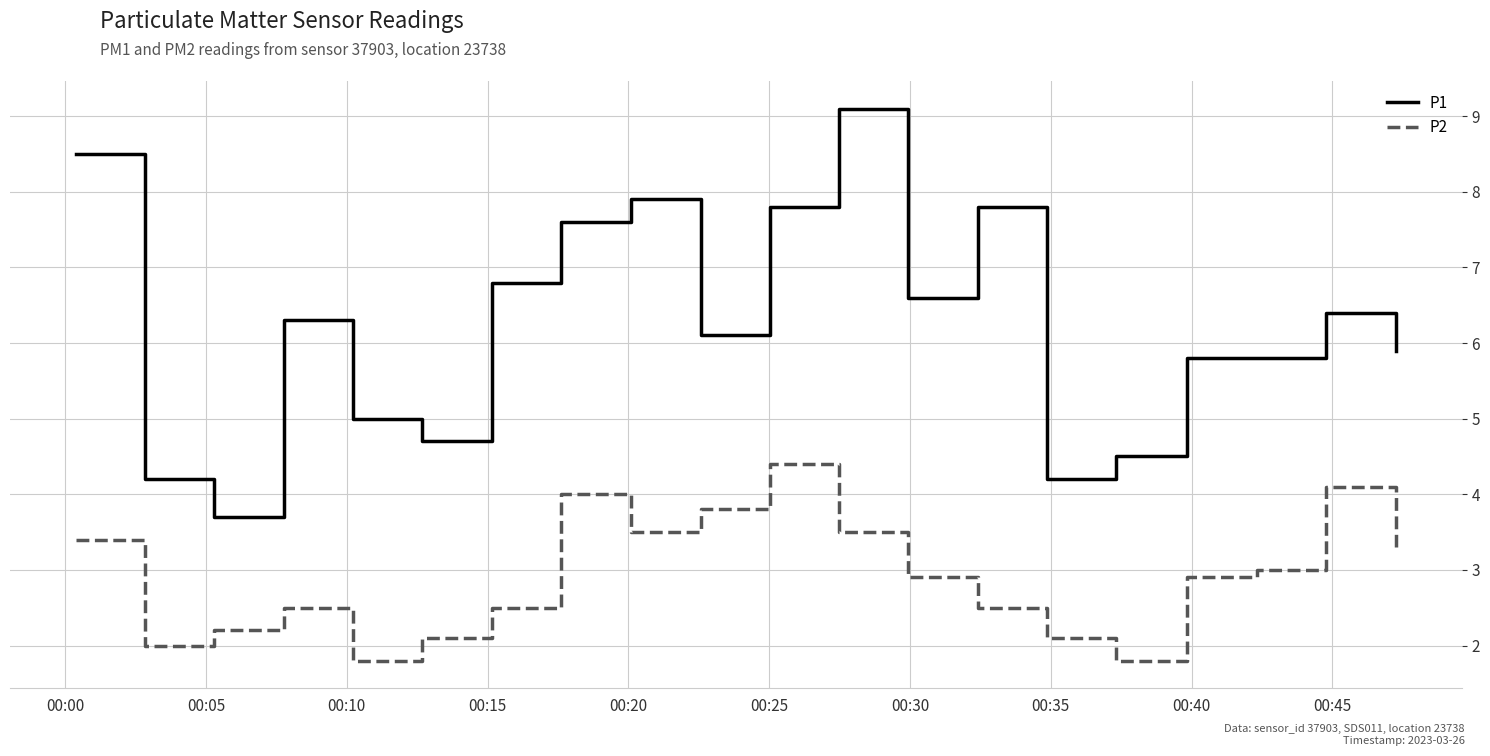

List the series in order of their overall mean, highest first.

P1, P2